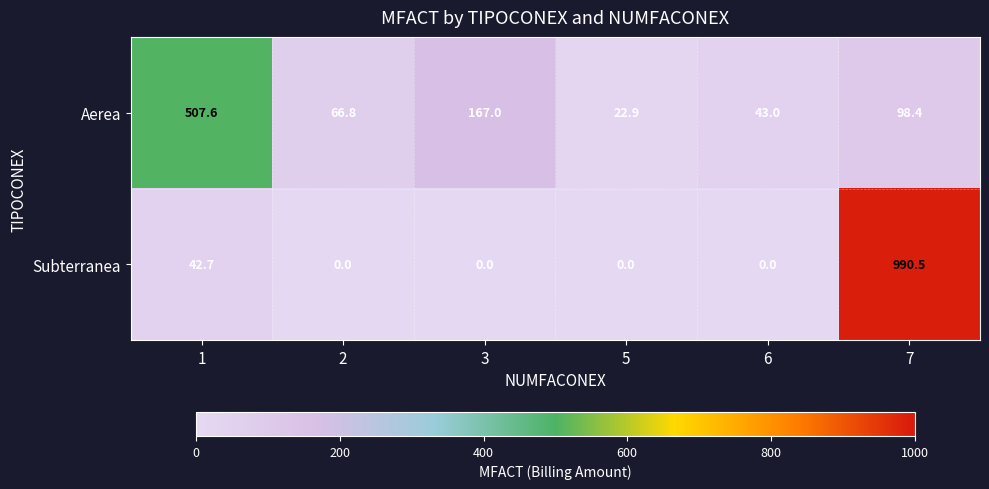

Where is Aerea nearest to the value 265?

3